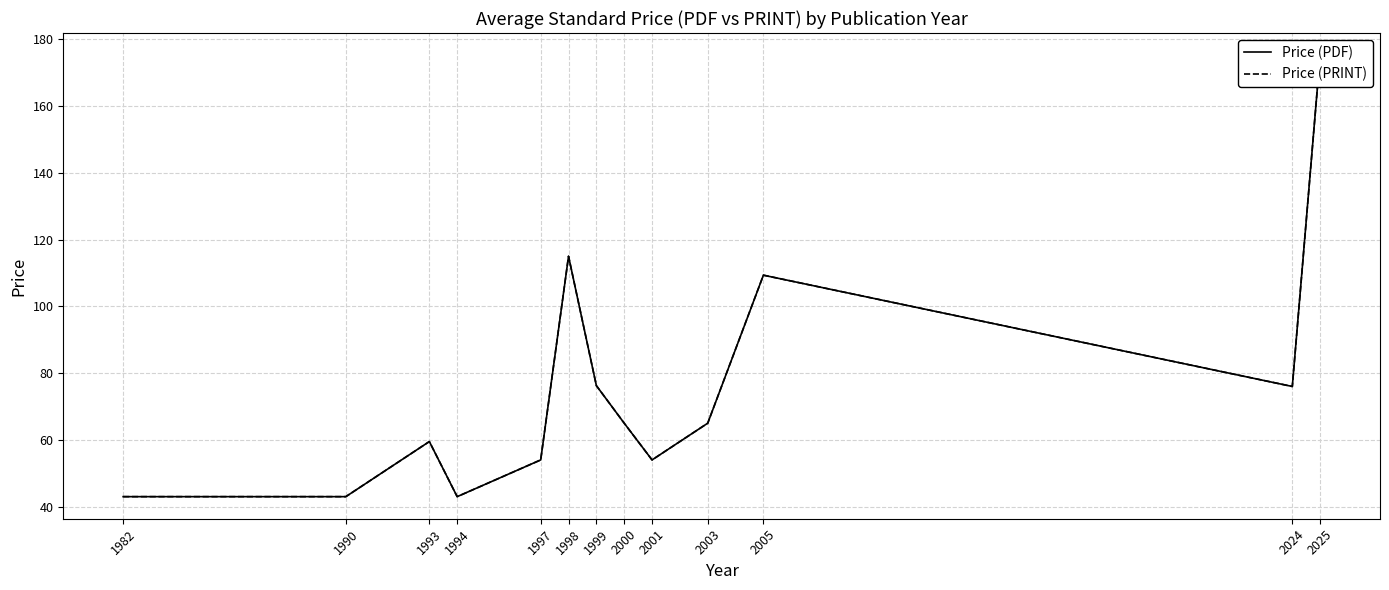

Which category has the highest value in the Price (PDF) series?

2025